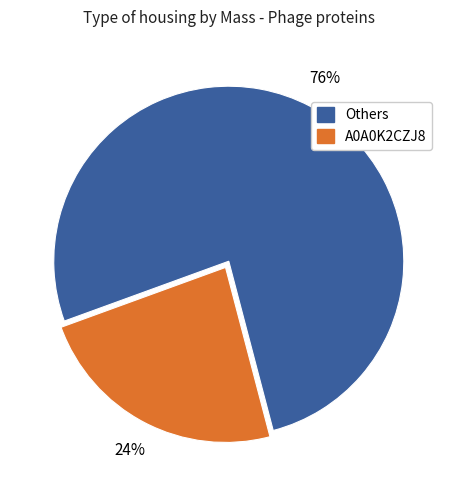

How many slices are in this pie chart?

2